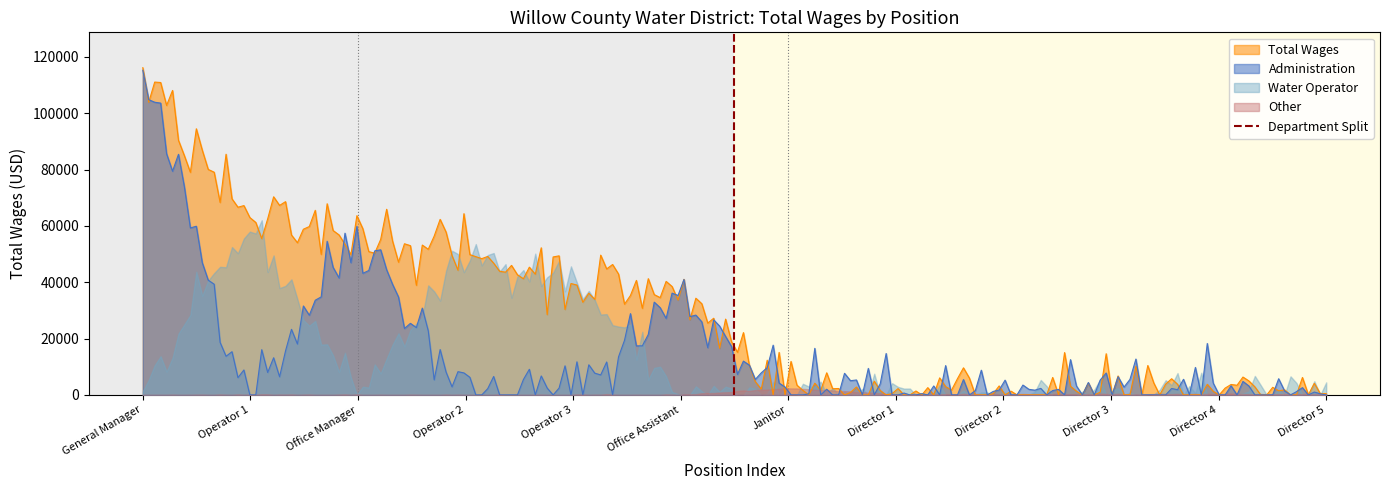

Which category has the highest value in the Total Wages series?

General Manager